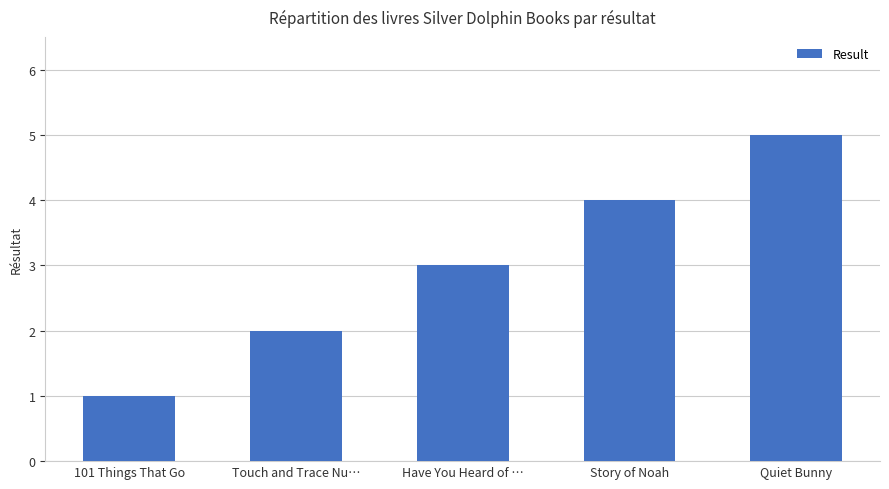

What is the approximate value at Story of Noah?

4